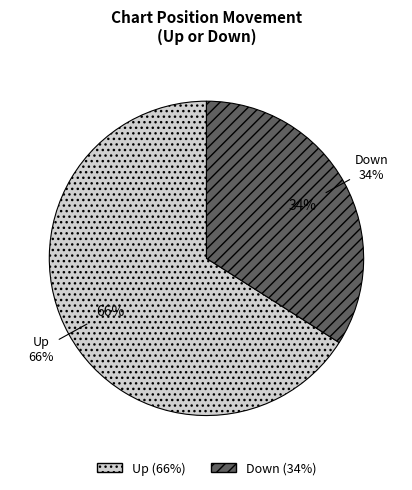

What is the smallest slice in the pie chart?

Down